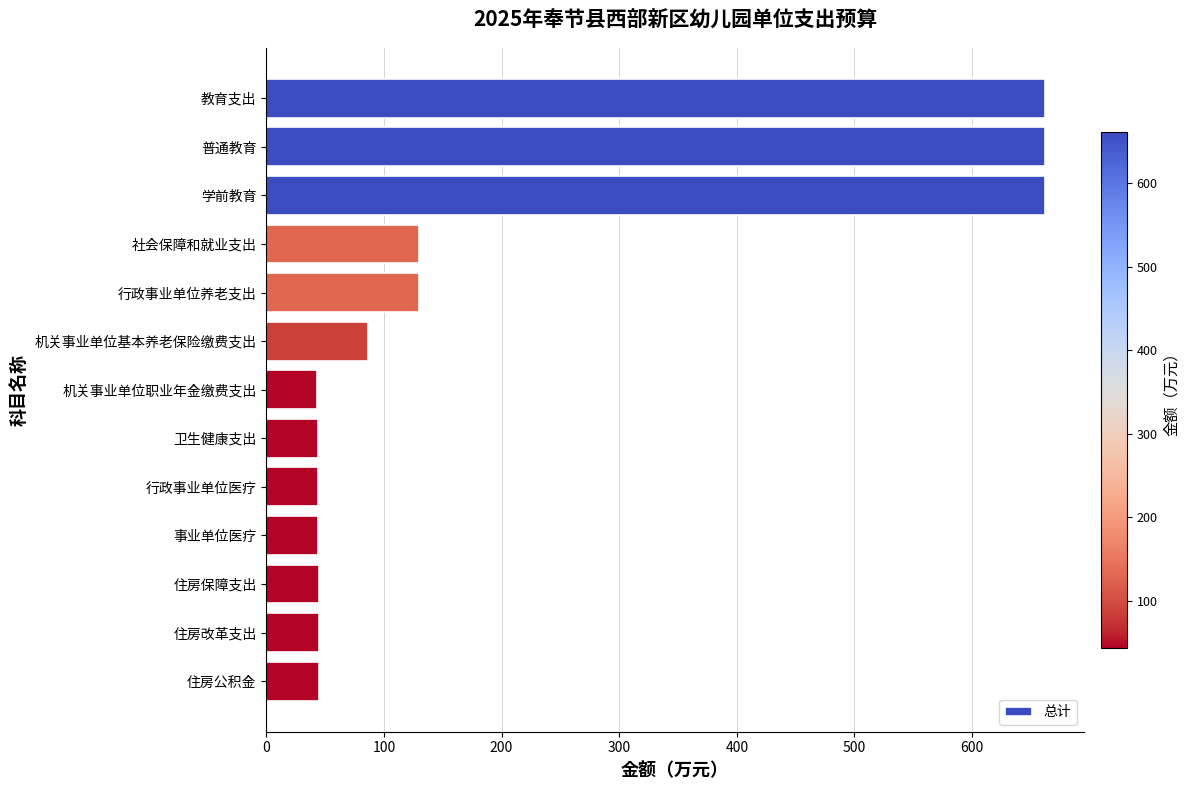

How many categories are shown in the chart?

13